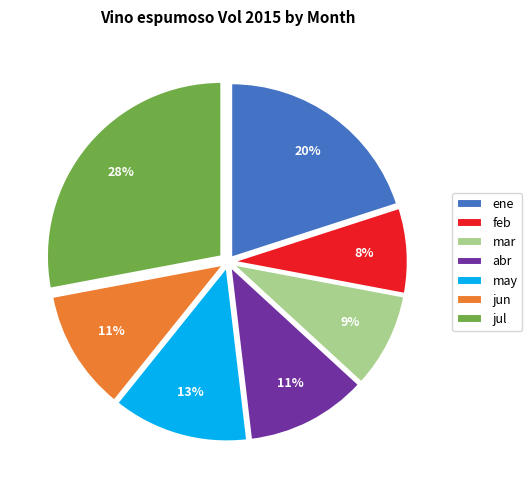

Between mar and jul, which is larger?

jul